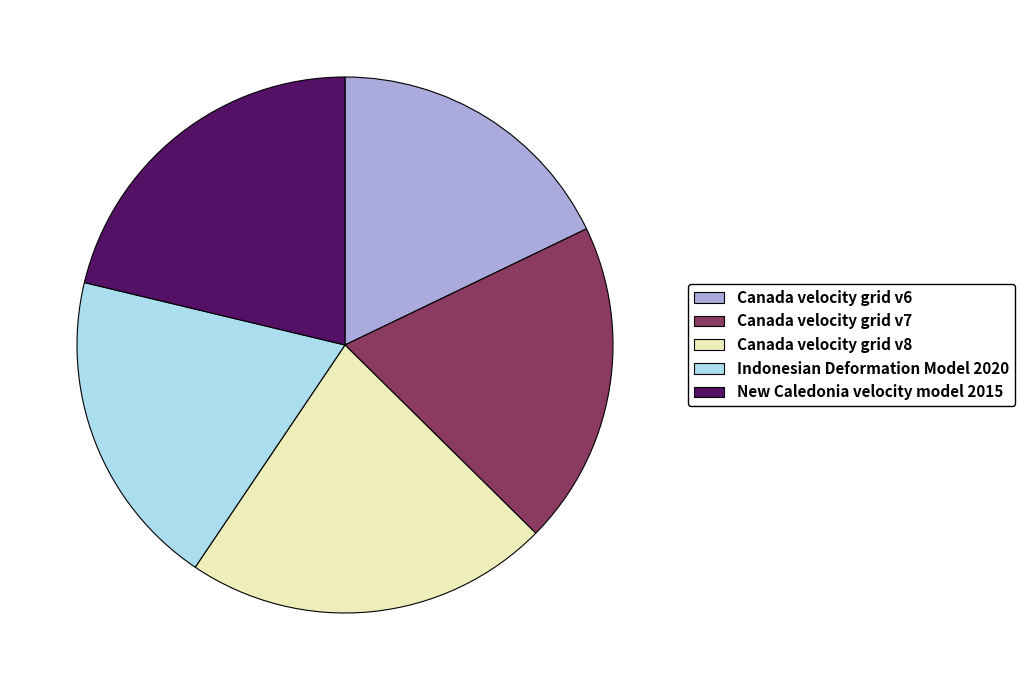

The New Caledonia velocity model 2015 slice represents 21% of the pie. True or false?

True